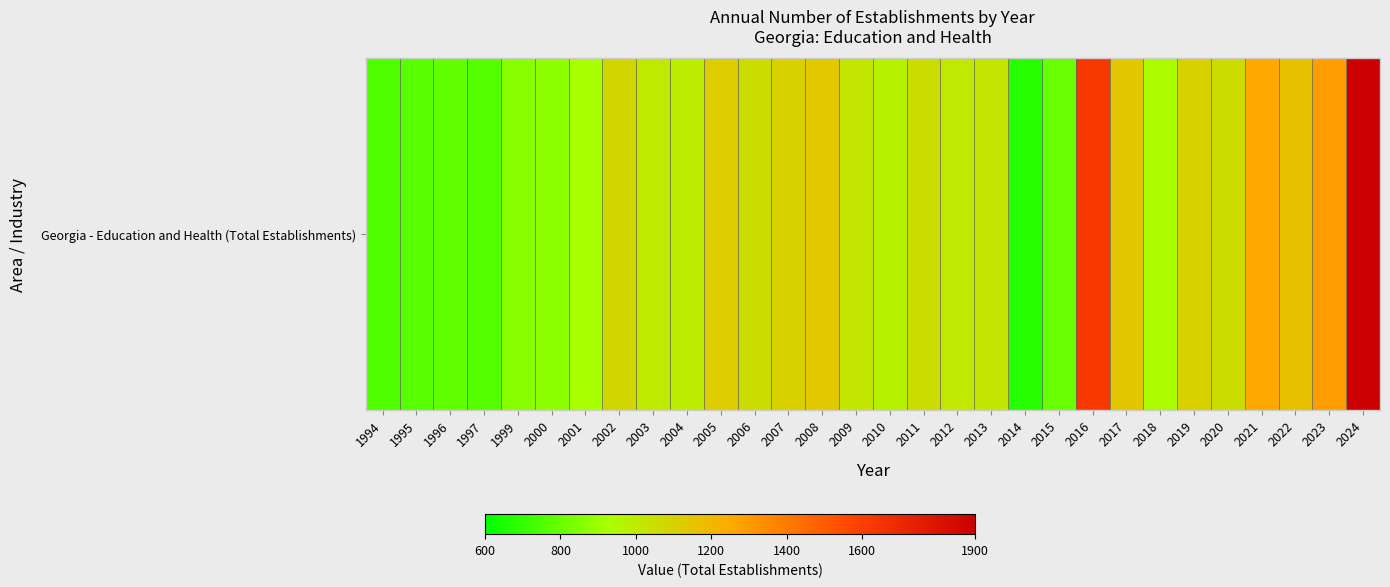

Which has a higher value, 2007 or 2001?

2007